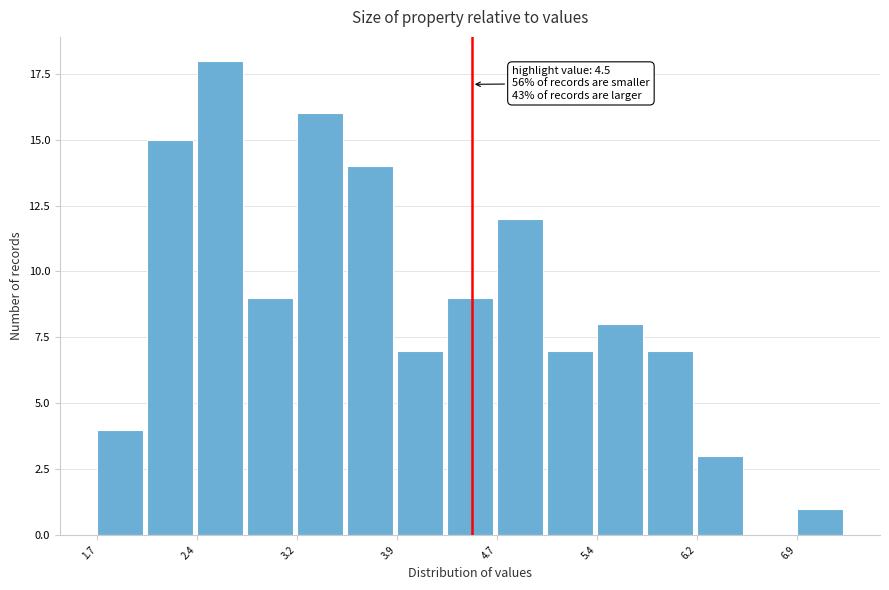

Read against the x-axis, roughly where is the centre of the tallest bar?

2.6